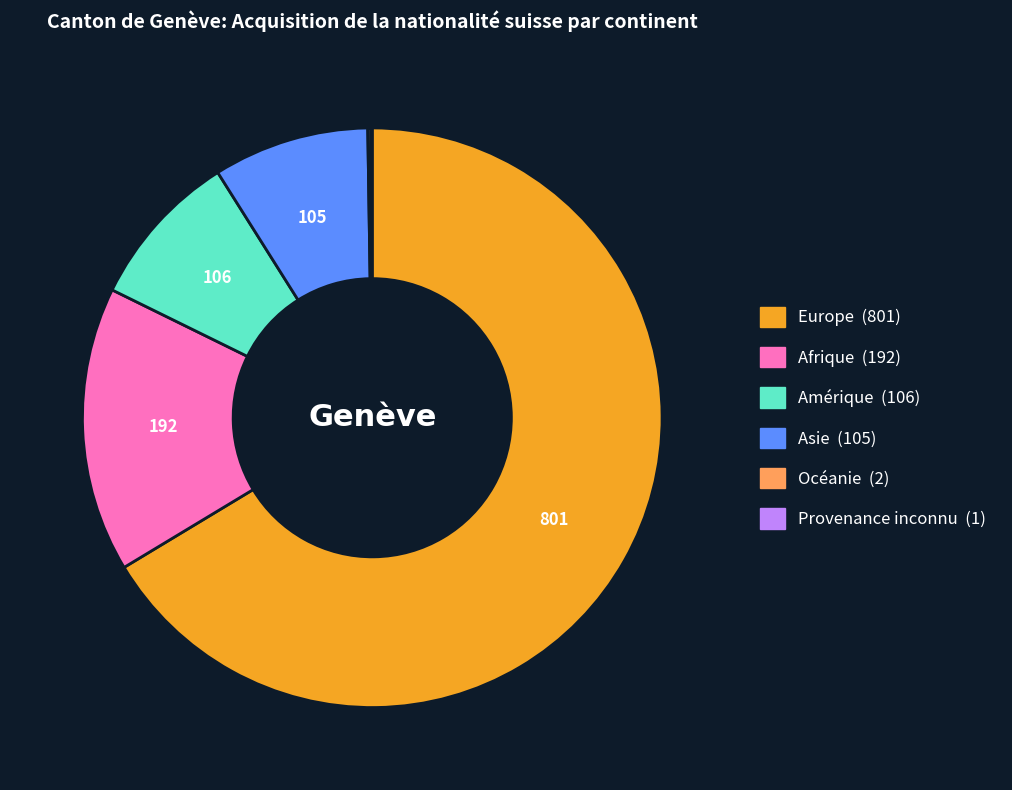

Does any single category account for the majority?

Yes